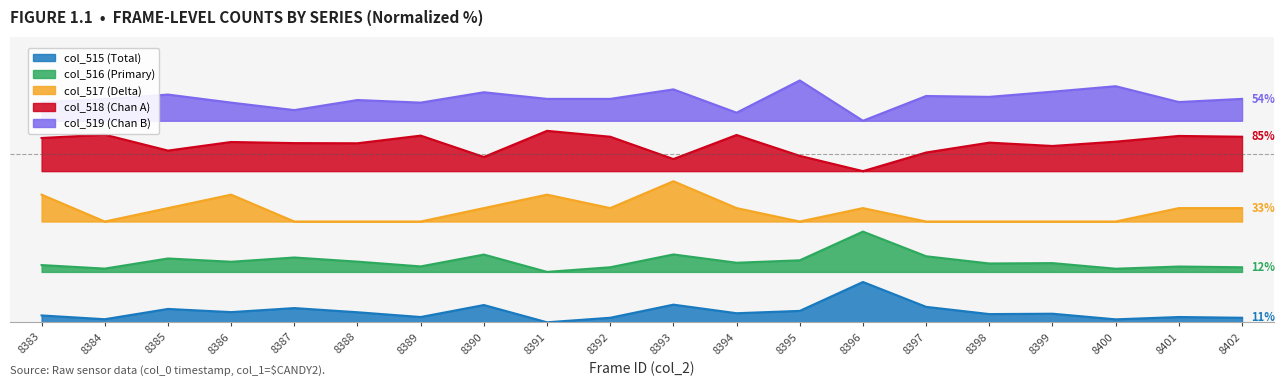

Where is the first local maximum for col_519?

8385